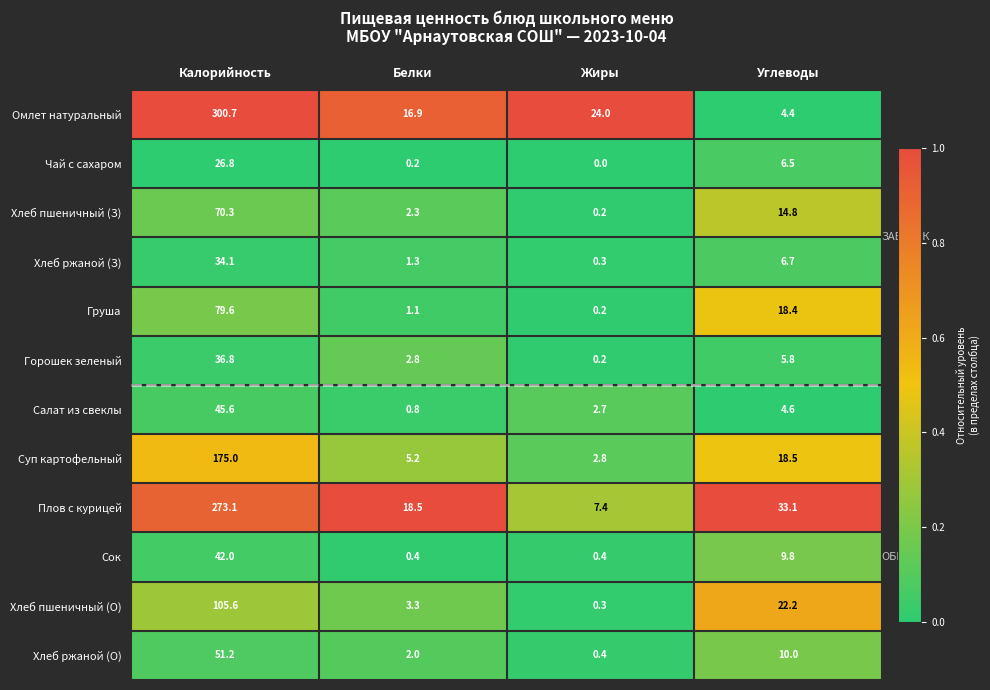

At which category is the sum across all series the highest?

Калорийность